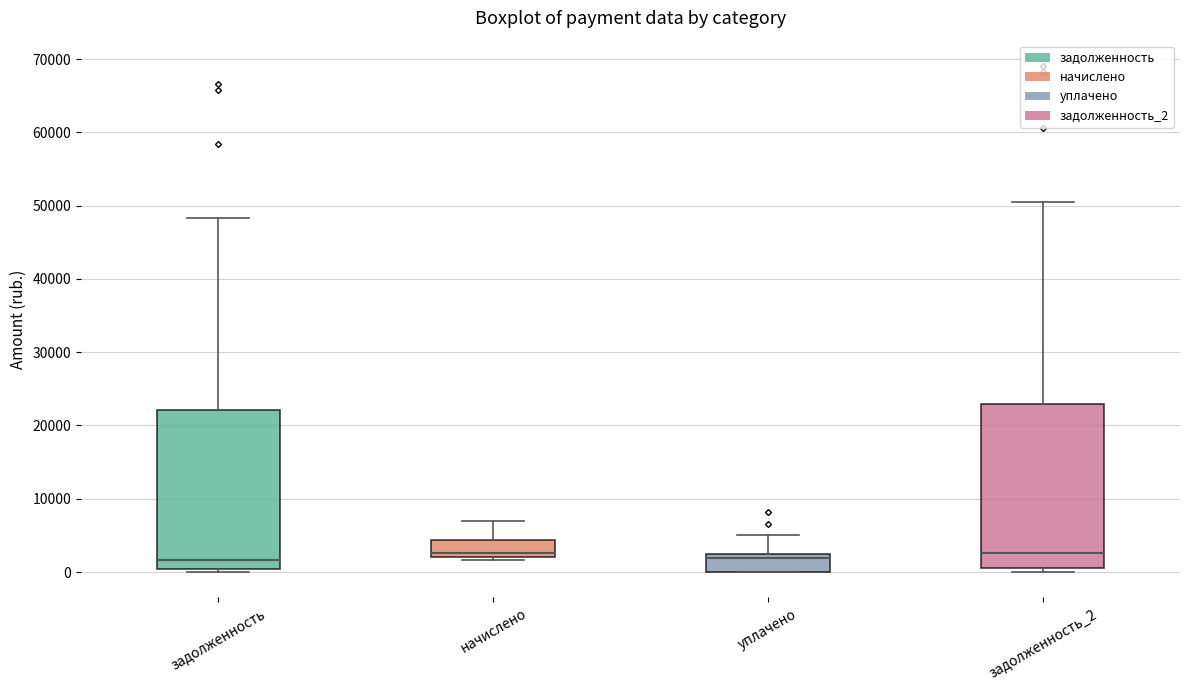

Reading left to right, transcribe this box plot: for each box, give where its median line is, the range the box spans, and where its two whiskers end, as read against the y-axis. The values are not printed on the chart, so give them approximately, as read against the axis.

задолженность: median 2000, box 0 to 22000, whiskers 0 (just below the box's lower edge) to 48000
начислено: median 3000, box 2000 to 4000, whiskers 2000 (just below the box's lower edge) to 7000
уплачено: median 2000 (just below the box's upper edge), box 0 to 2000, whiskers 0 to 5000
задолженность_2: median 3000, box 1000 to 23000, whiskers 0 to 50000